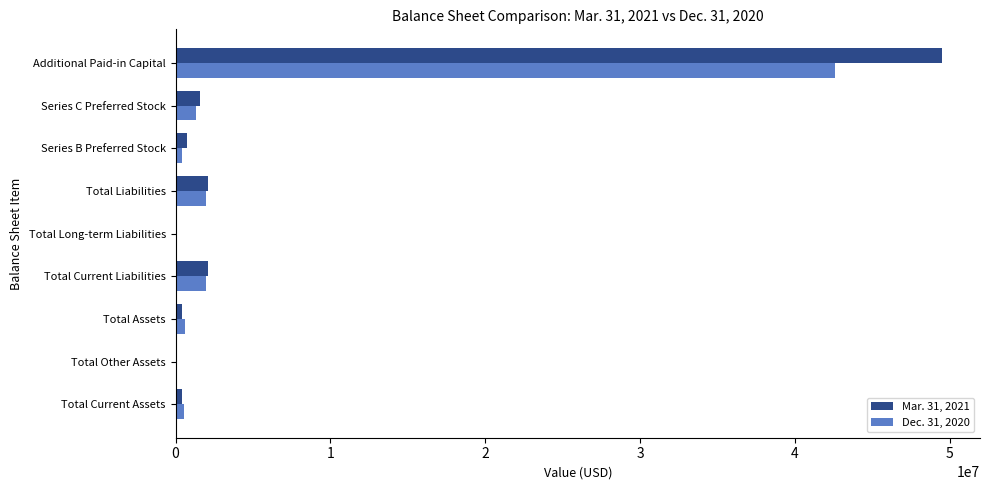

What is the average value of the Mar. 31, 2021 series?

6312644